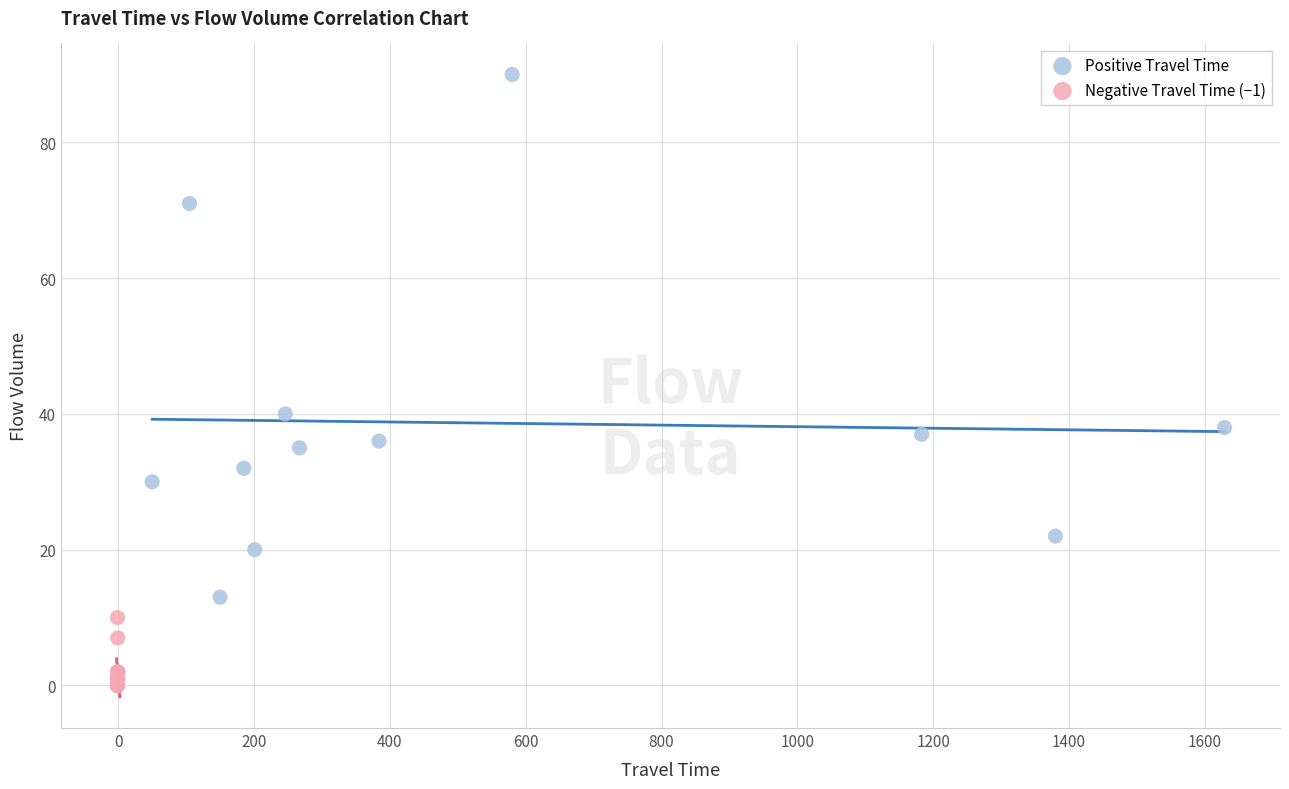

Which series reaches the maximum Y coordinate?

Positive Travel Time